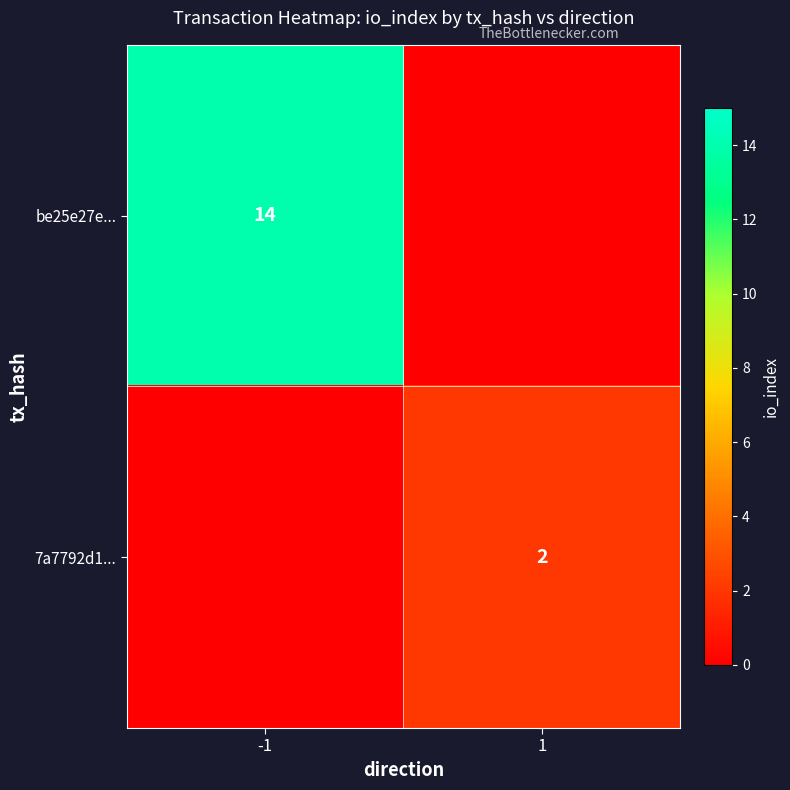

Is it true that 7a7792d1... equals 2 at 1?

True